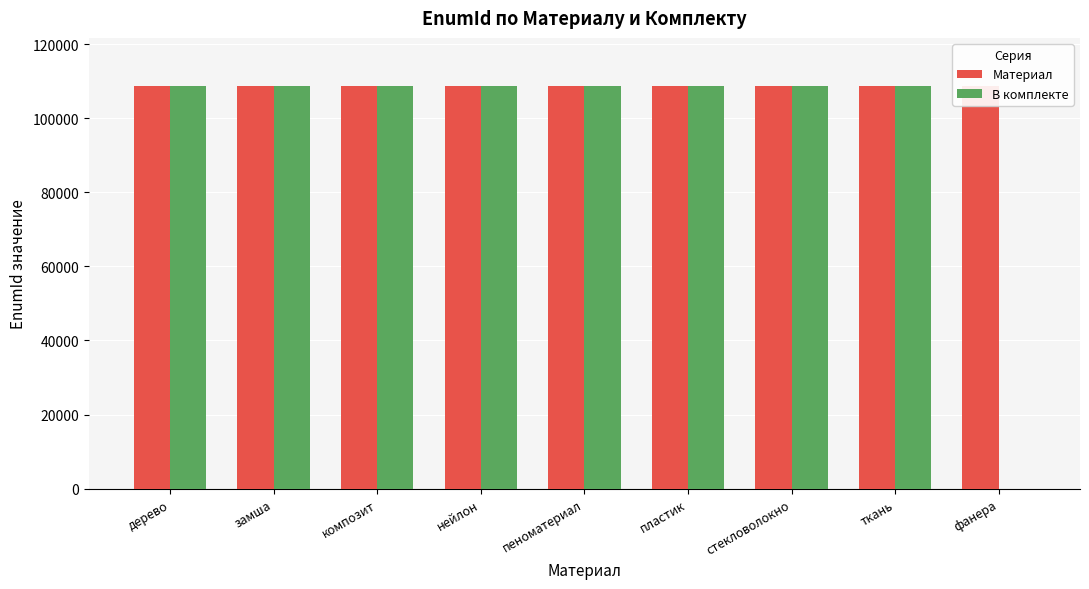

What is the maximum value shown in the chart?

108622